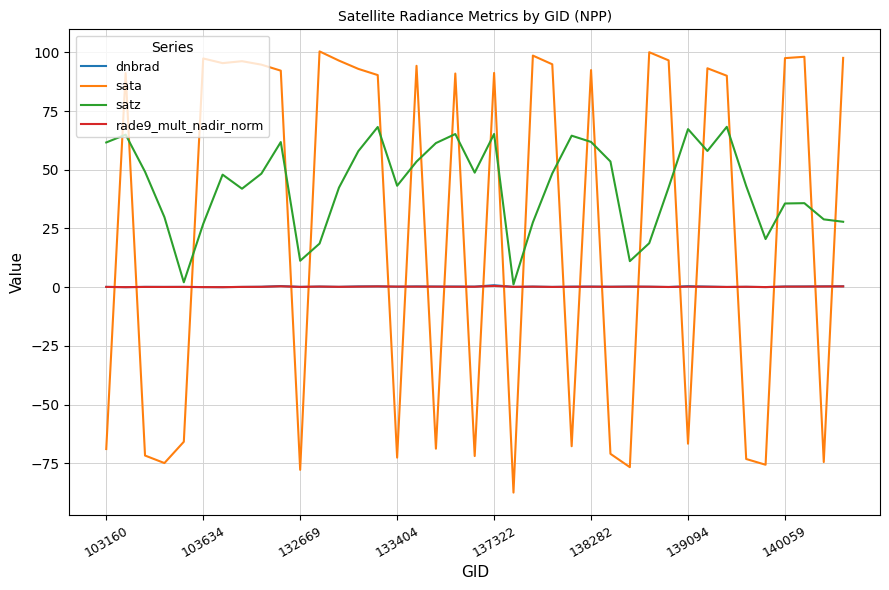

Which series has the largest total across all categories?

satz